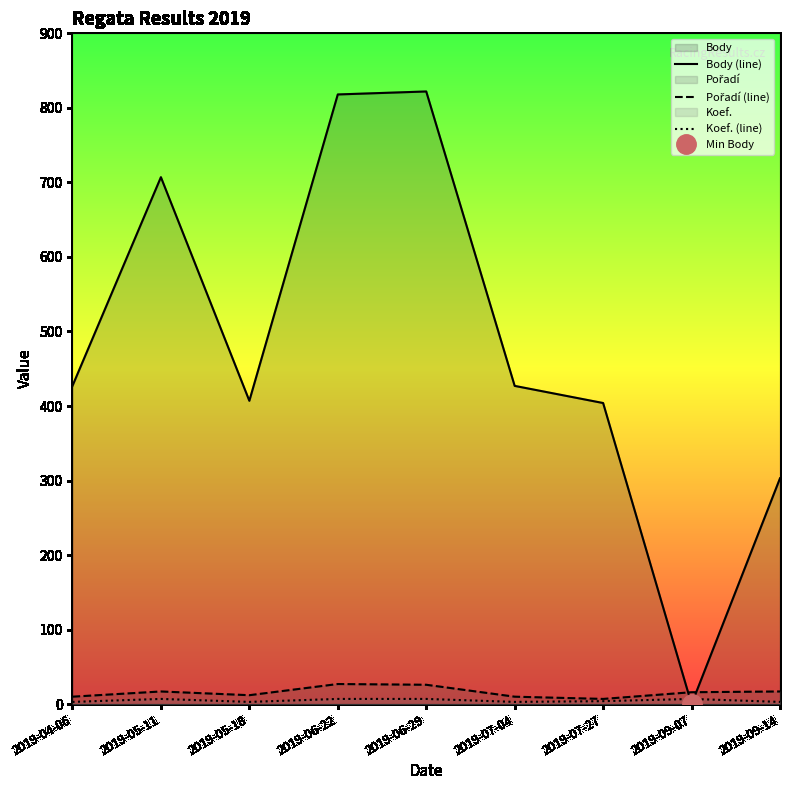

What is the value of the Body (line) point at the 7th from the left?

404